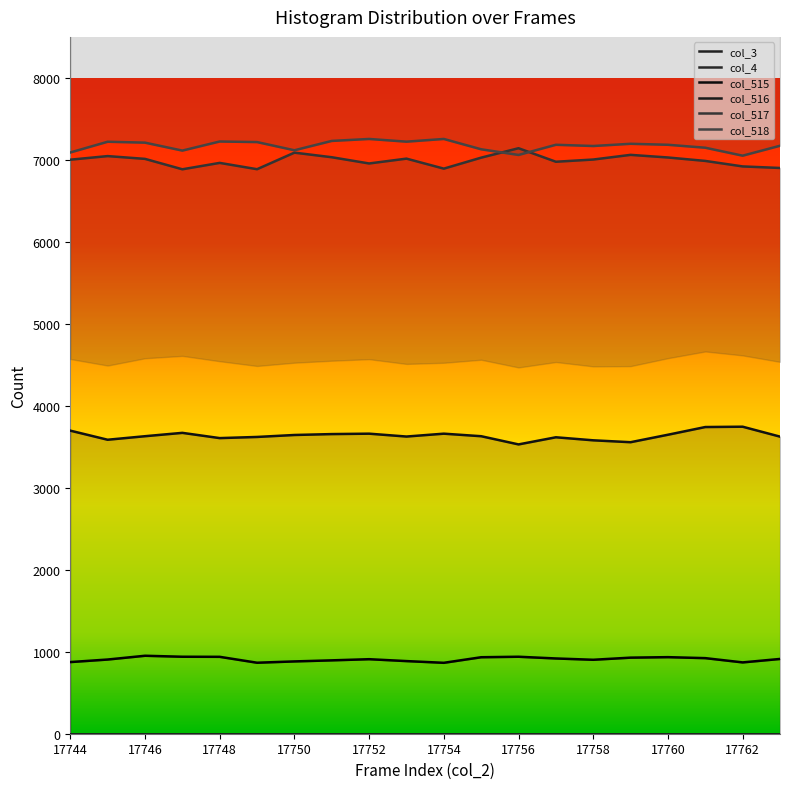

At 17747, list the series in order from largest to smallest.

col_518, col_517, col_516, col_515